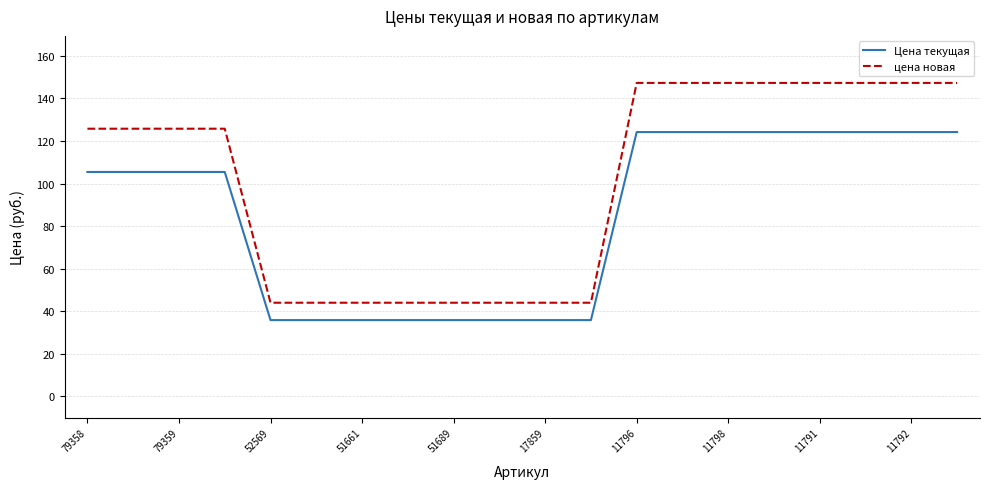

What is the difference between the maximum and minimum values in the Цена текущая series?

88.3